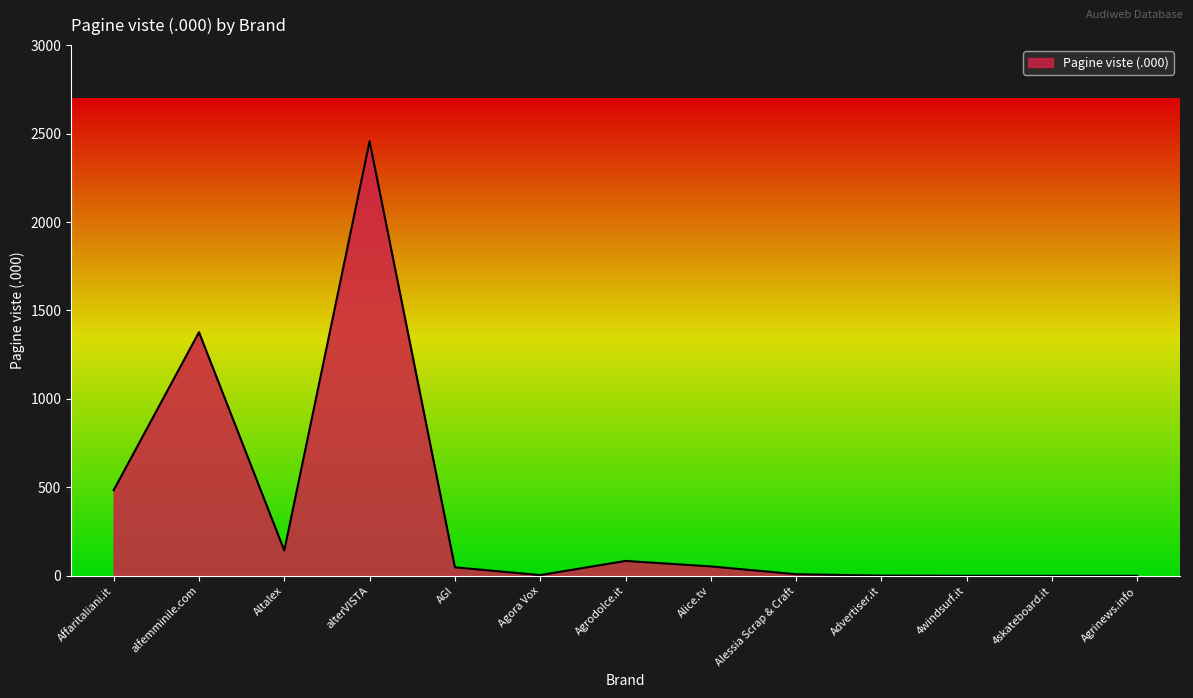

Does the chart display data point markers on the line(s)?

No